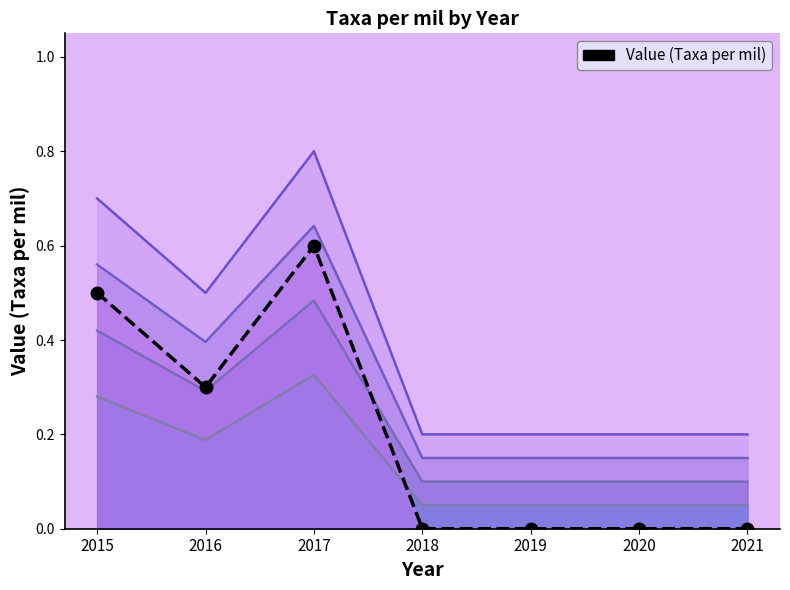

Reading left to right, extract all data points from this chart.

2015=0.5	2016=0.3	2017=0.6	2018=0.0	2019=0.0	2020=0.0	2021=0.0